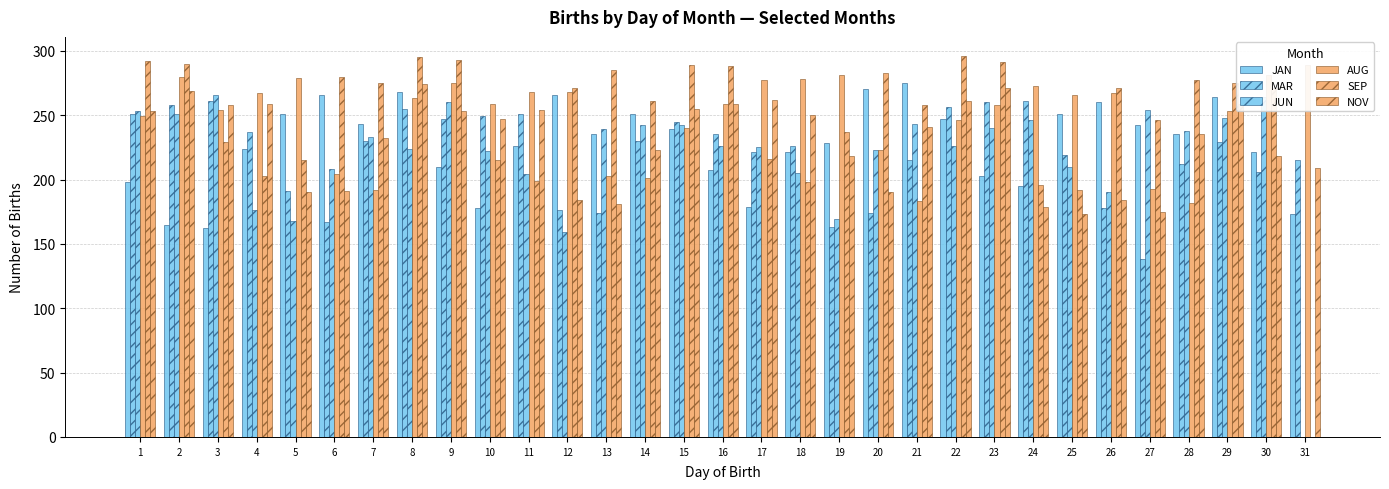

Which series has the largest range (max minus min)?

SEP